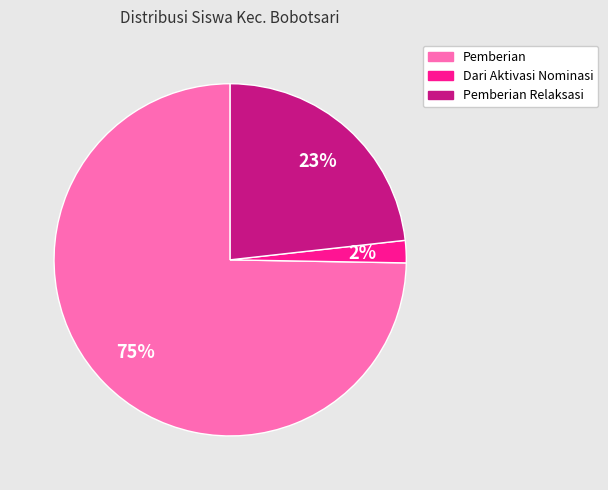

To the nearest percent, what is the average slice percentage?

33%